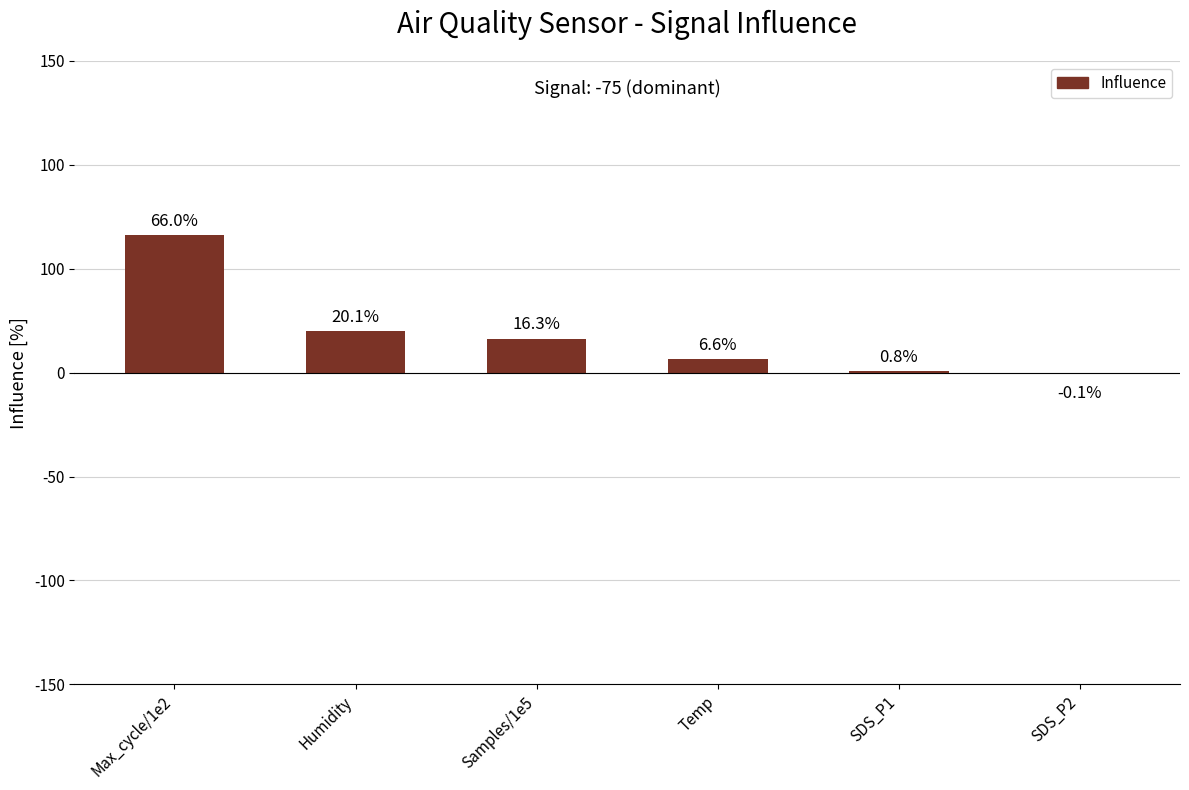

What value does the data have at Temp?

6.6